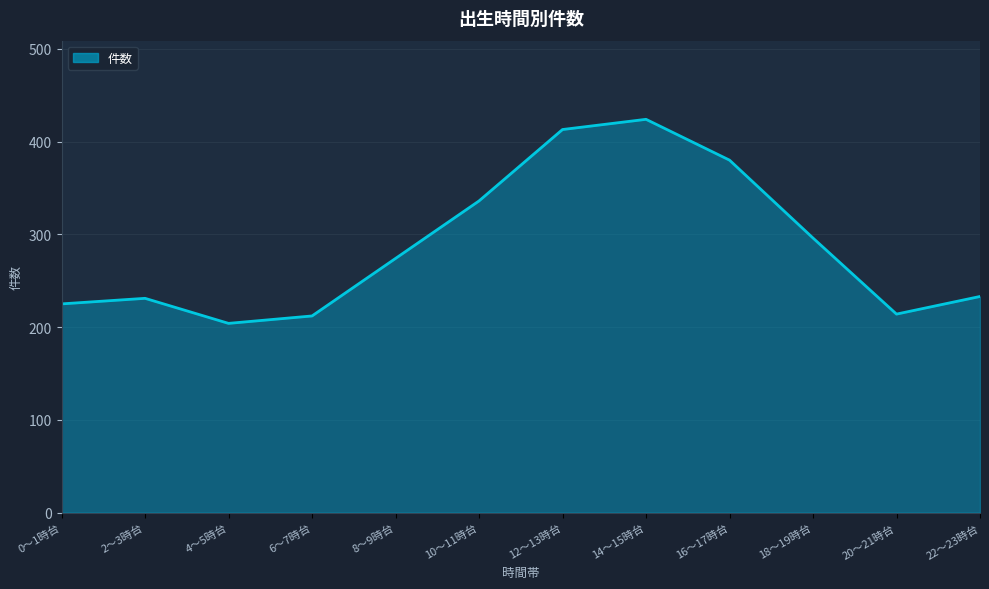

How many lines are shown in the chart?

1